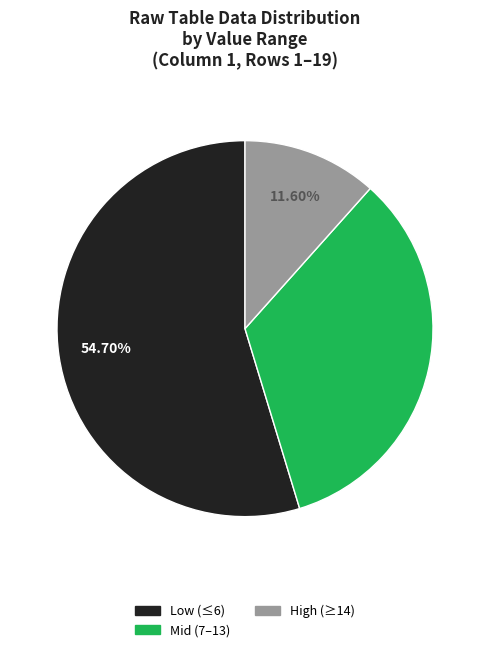

How many slices are in this pie chart?

3